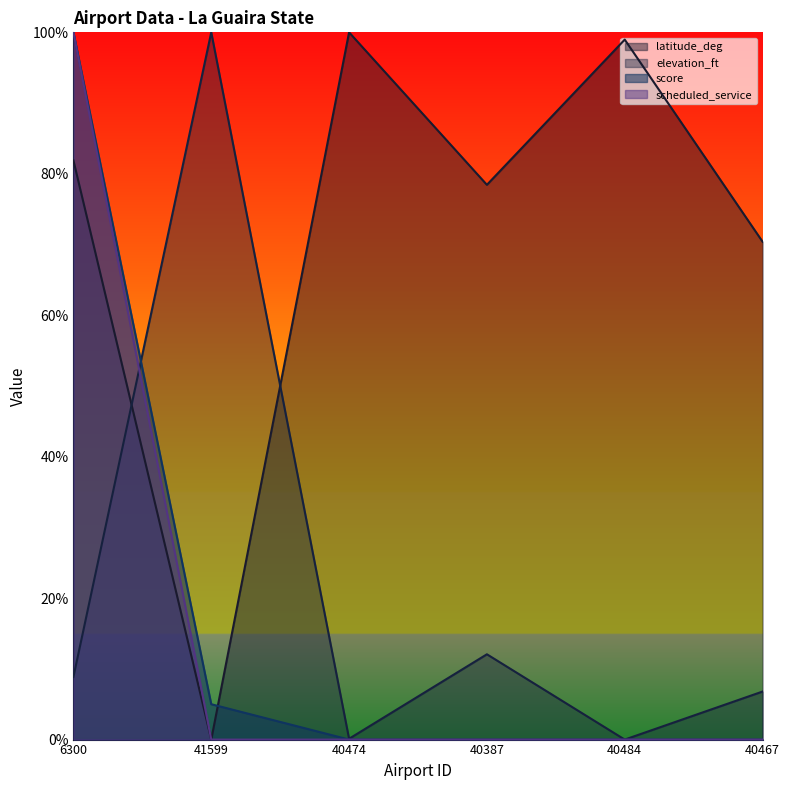

At which category is the sum across all series the highest?

6300